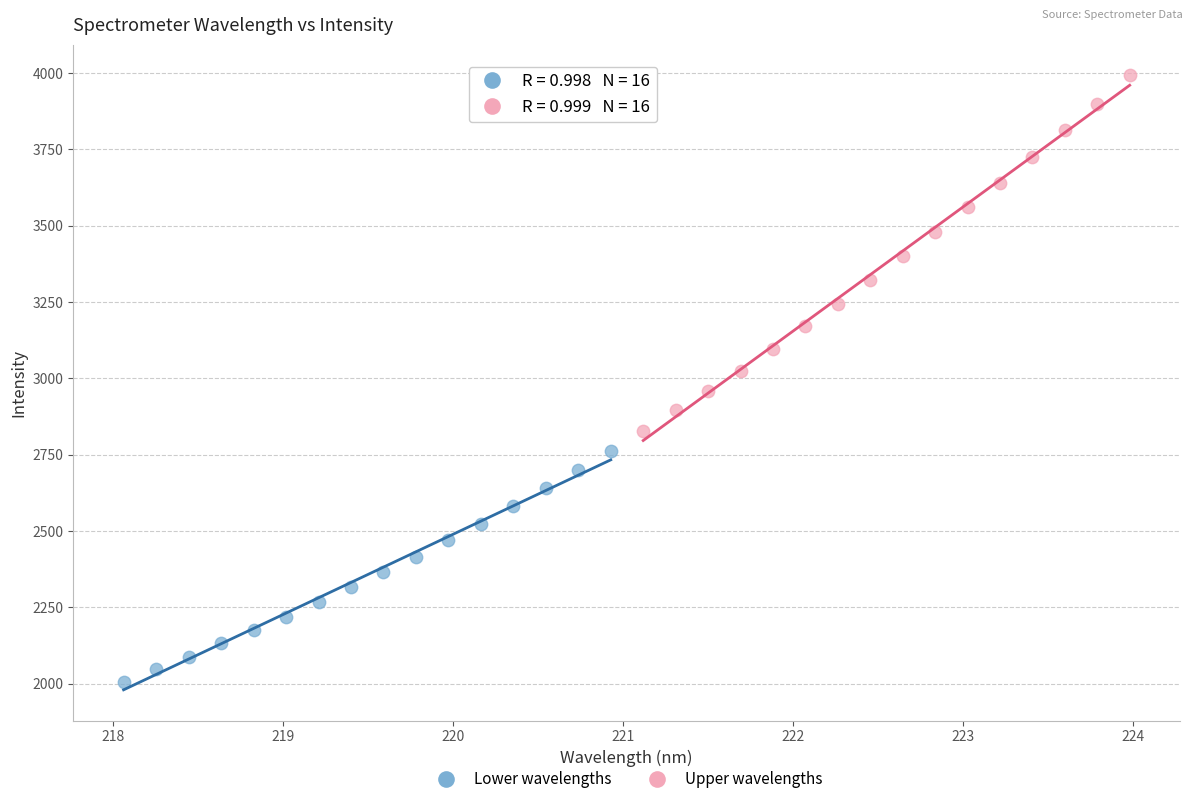

Which series reaches the maximum Y coordinate?

Upper wavelengths